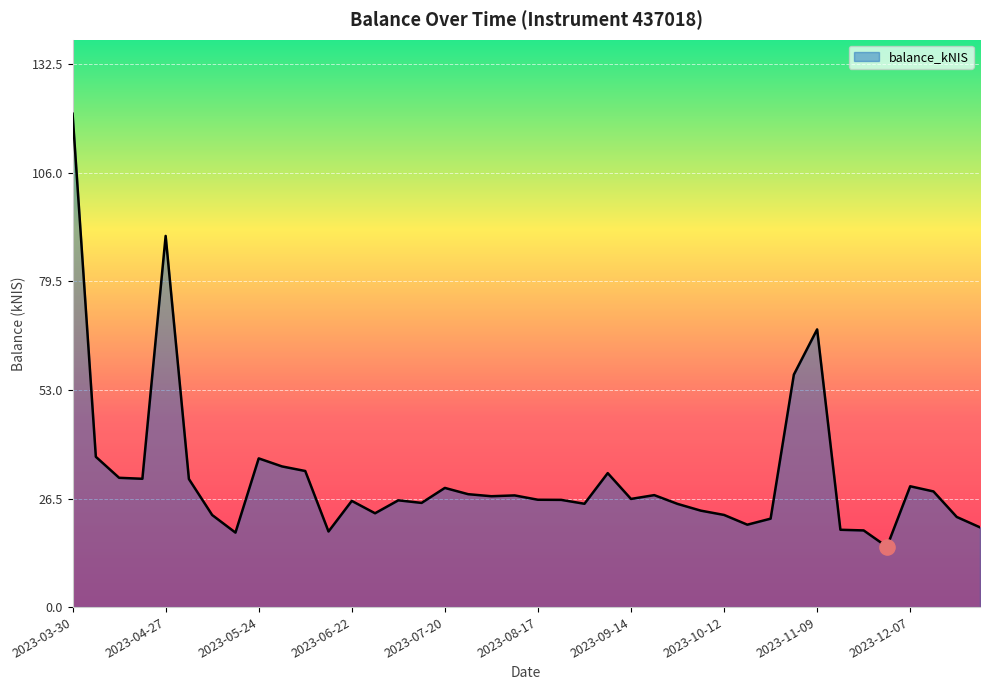

Between 2023-08-24 and 2023-08-17, which is larger?

2023-08-17